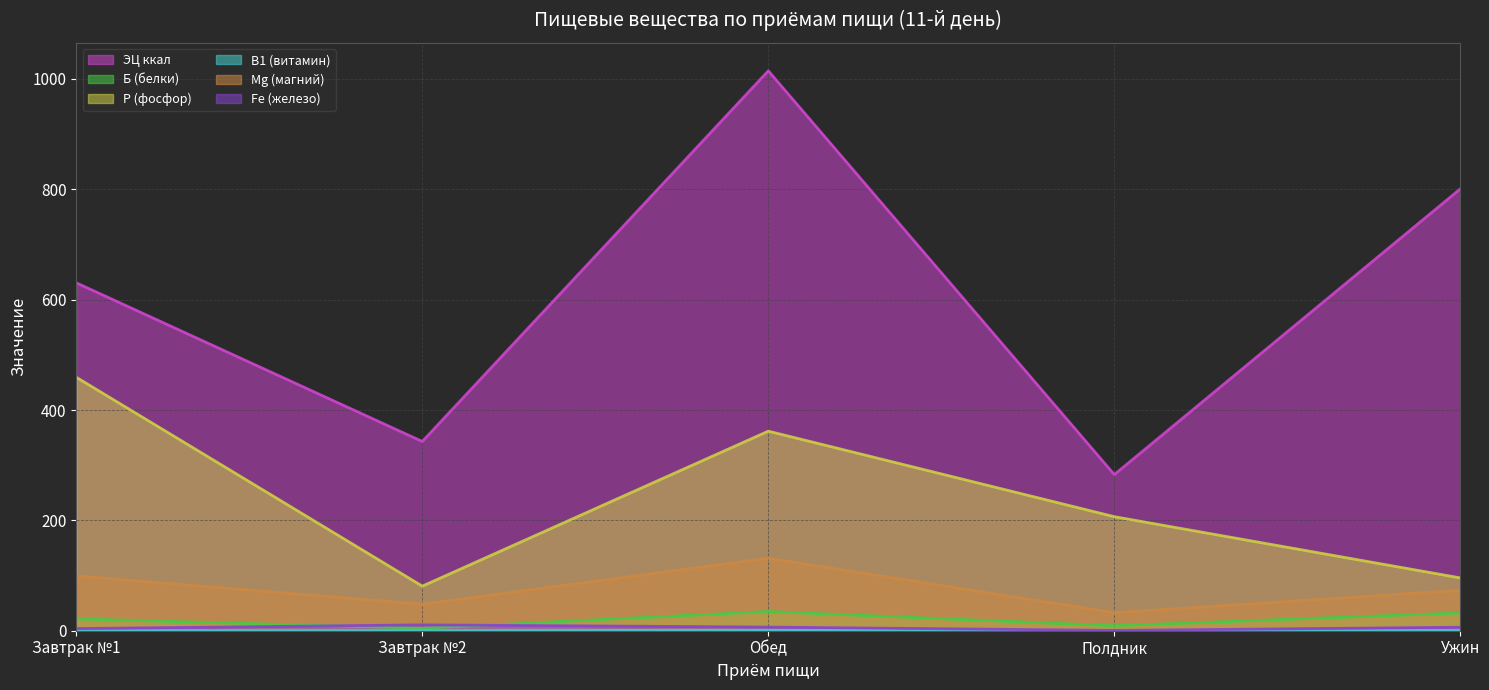

List the series in order of their peak value, lowest first.

В1 (витамин), Fe (железо), Б (белки), Мg (магний), Р (фосфор), ЭЦ ккал